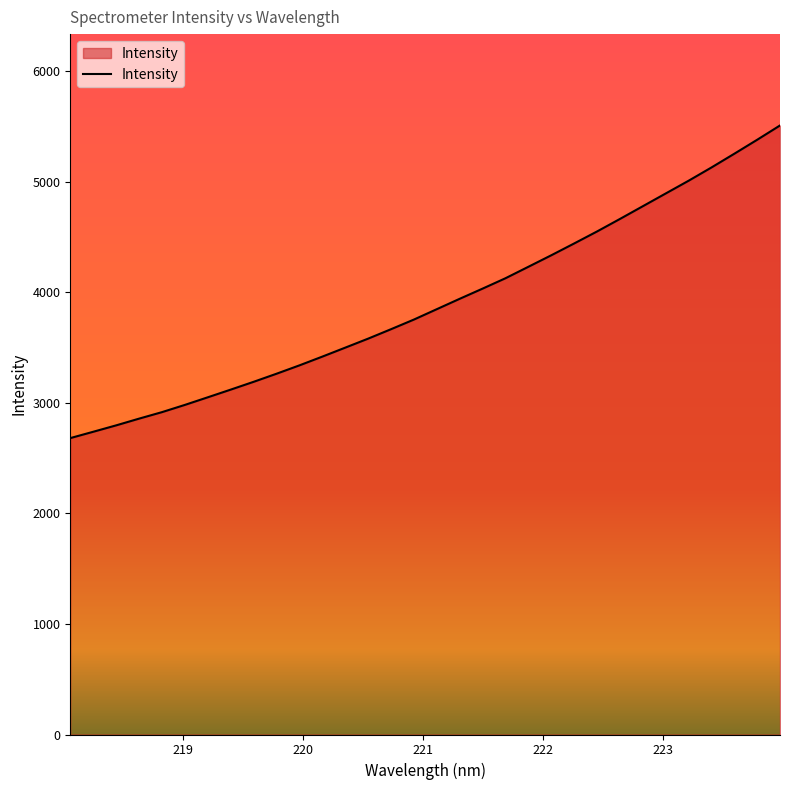

What is the greatest value displayed?

5508.5